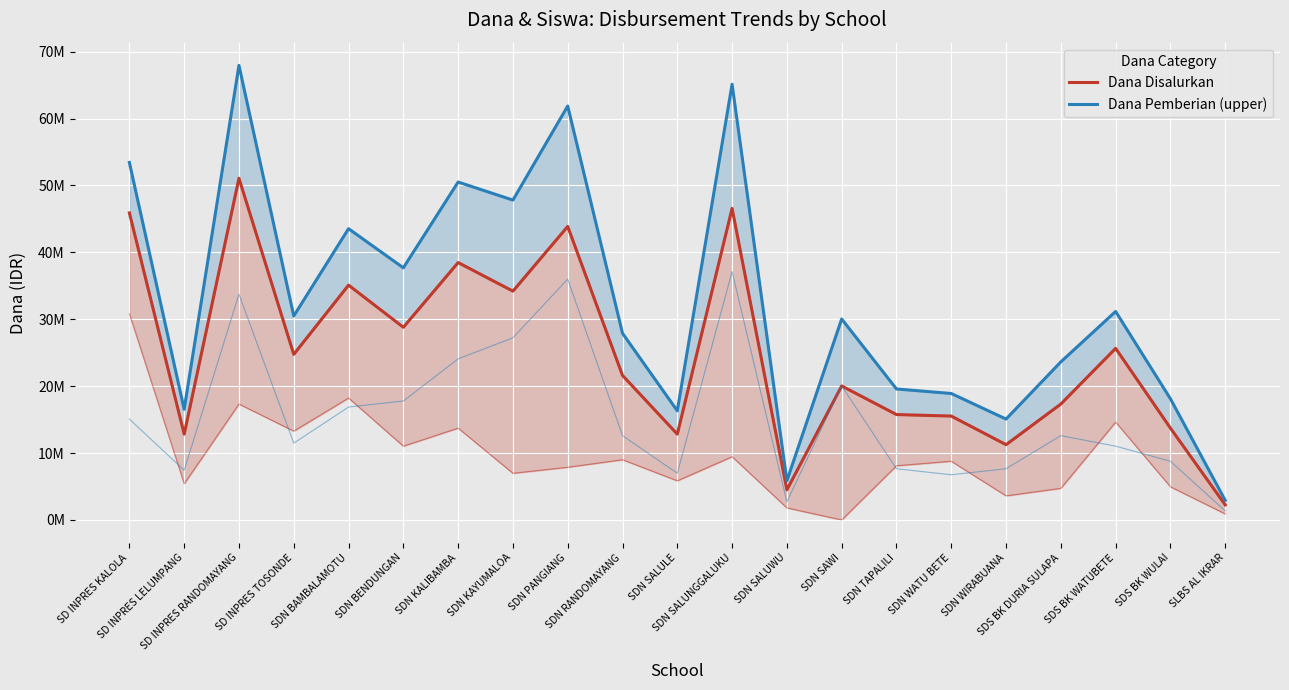

At which label is Dana Pemberian (upper) closest to 35437500?

SDN BENDUNGAN